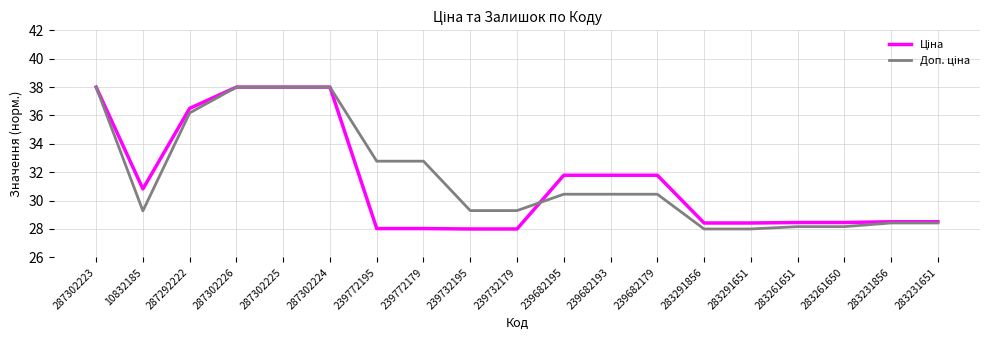

What is the smallest value displayed?

28.0